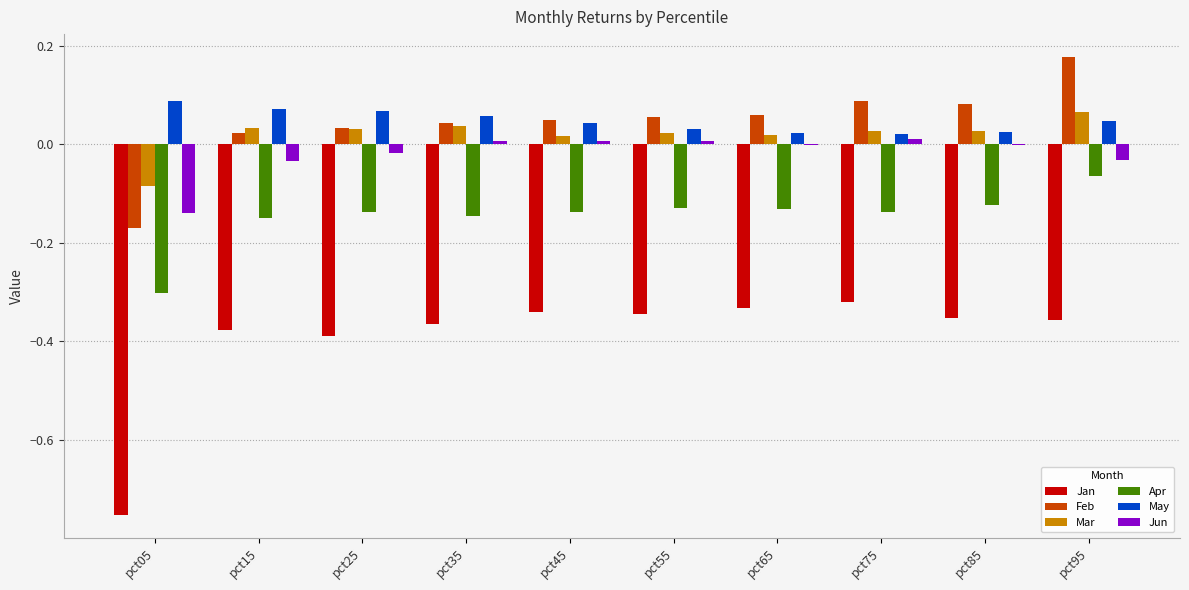

What is the sum of all Feb values?

0.4